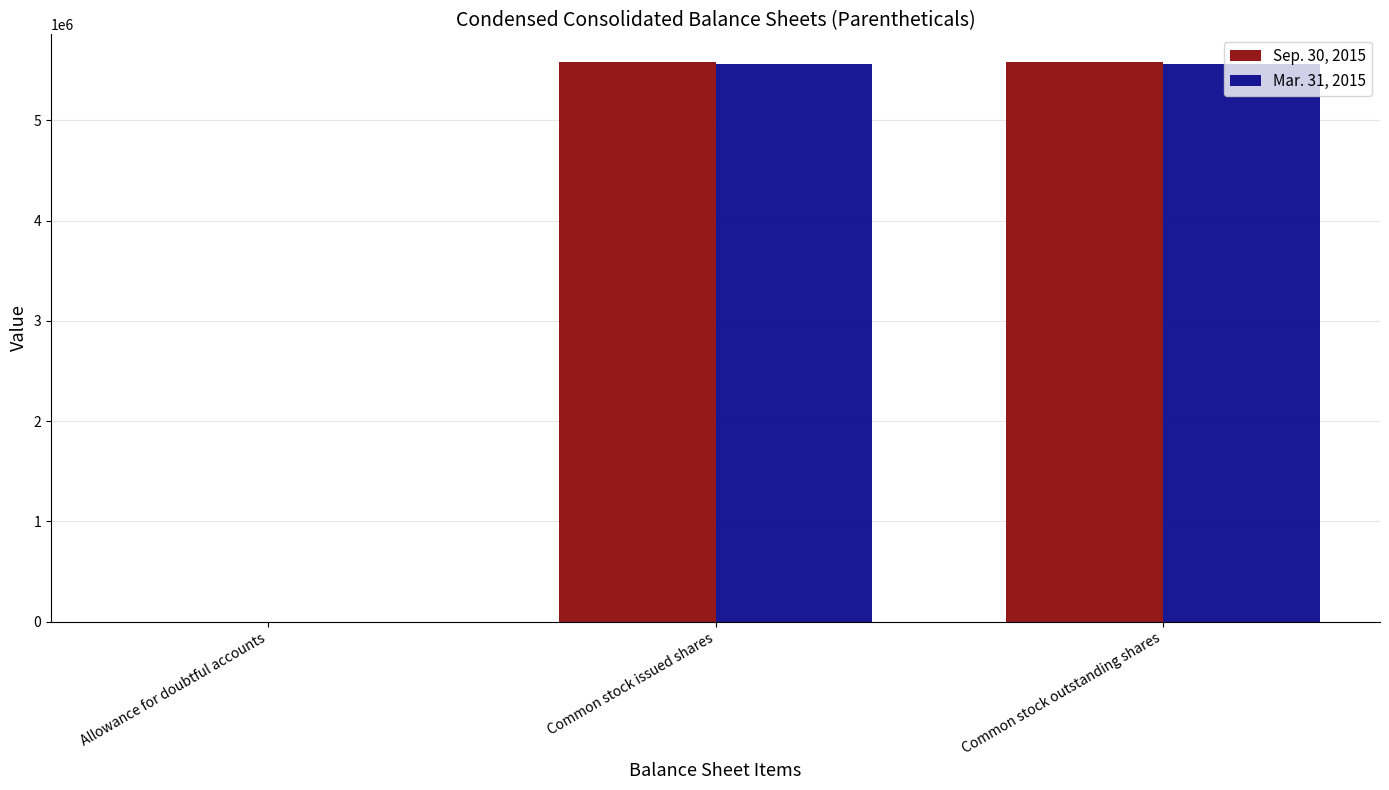

What is the maximum value for Mar. 31, 2015?

5564799